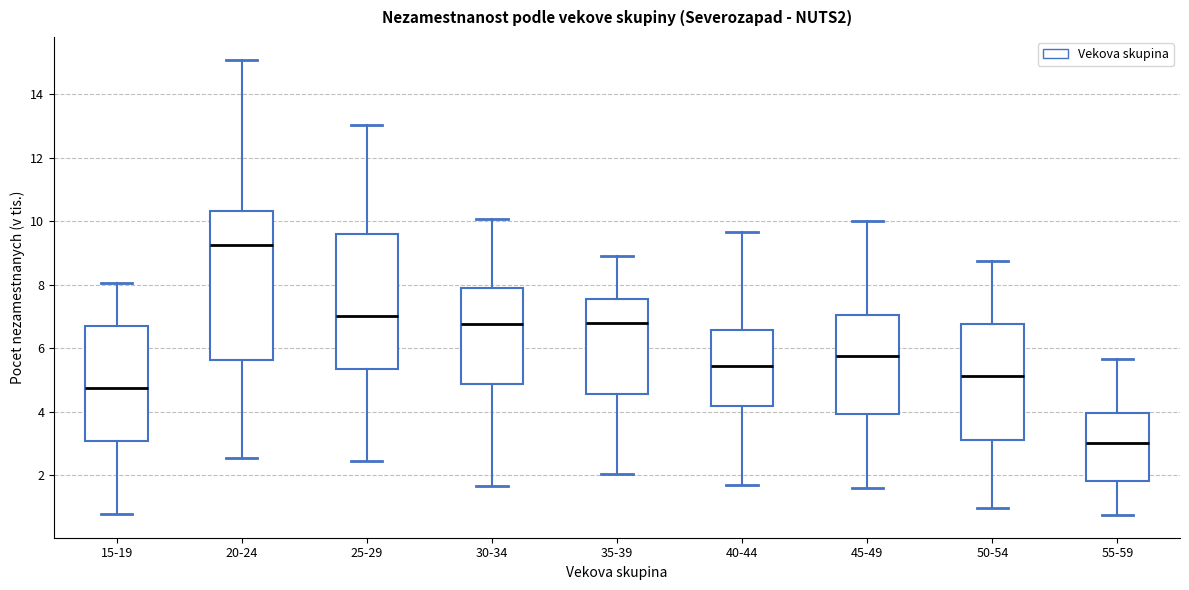

Which box has the lowest median line?

55-59